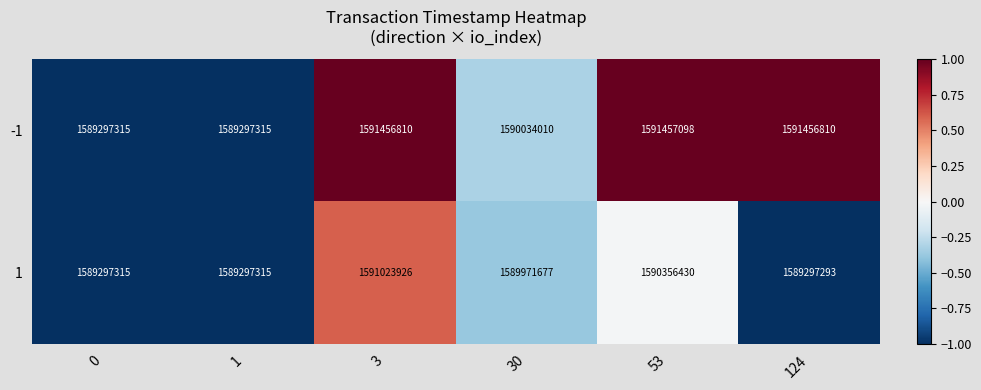

Which series has the largest total across all categories?

-1